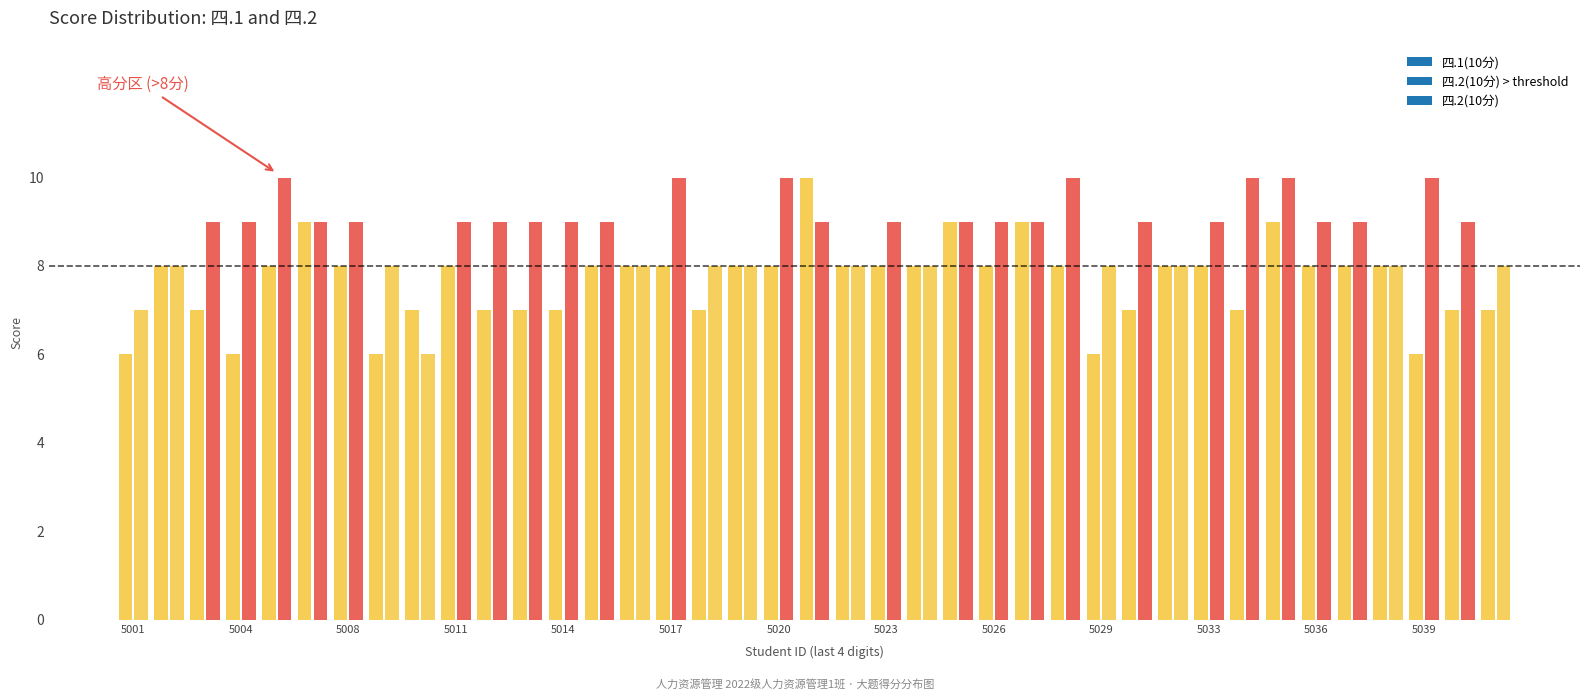

Reading right to left, transcribe all the data shown in this chart.

四.1(10分): 2022055041=7	2022055040=7	2022055039=6	2022055038=8	2022055037=8	2022055036=8	2022055035=9	2022055034=7	2022055033=8	2022055031=8	2022055030=7	2022055029=6	2022055028=8	2022055027=9	2022055026=8	2022055025=9	2022055024=8	2022055023=8	2022055022=8	2022055021=10	2022055020=8	2022055019=8	2022055018=7	2022055017=8	2022055016=8	2022055015=8	2022055014=7	2022055013=7	2022055012=7	2022055011=8	2022055010=7	2022055009=6	2022055008=8	2022055007=9	2022055006=8	2022055004=6	2022055003=7	2022055002=8	2022055001=6
四.2(10分): 2022055041=8	2022055040=9	2022055039=10	2022055038=8	2022055037=9	2022055036=9	2022055035=10	2022055034=10	2022055033=9	2022055031=8	2022055030=9	2022055029=8	2022055028=10	2022055027=9	2022055026=9	2022055025=9	2022055024=8	2022055023=9	2022055022=8	2022055021=9	2022055020=10	2022055019=8	2022055018=8	2022055017=10	2022055016=8	2022055015=9	2022055014=9	2022055013=9	2022055012=9	2022055011=9	2022055010=6	2022055009=8	2022055008=9	2022055007=9	2022055006=10	2022055004=9	2022055003=9	2022055002=8	2022055001=7